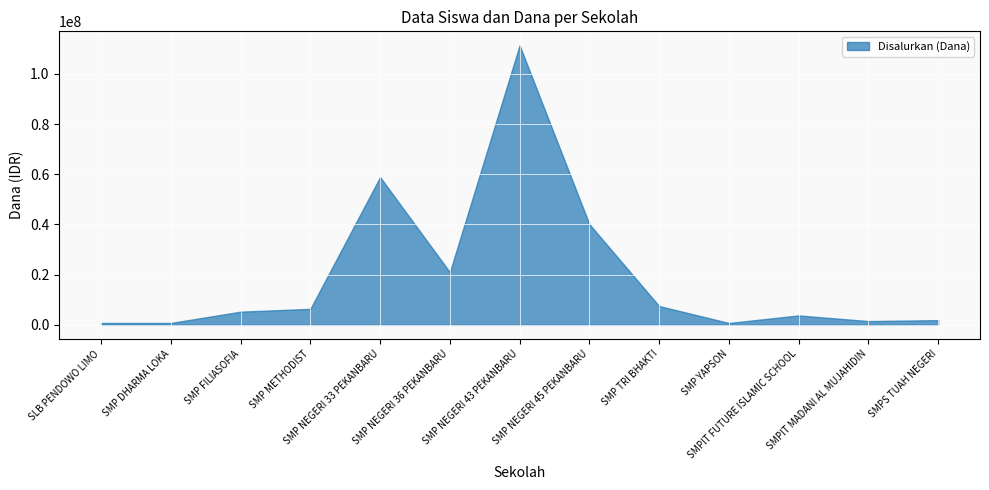

What is the difference between the maximum and minimum values?

110625000